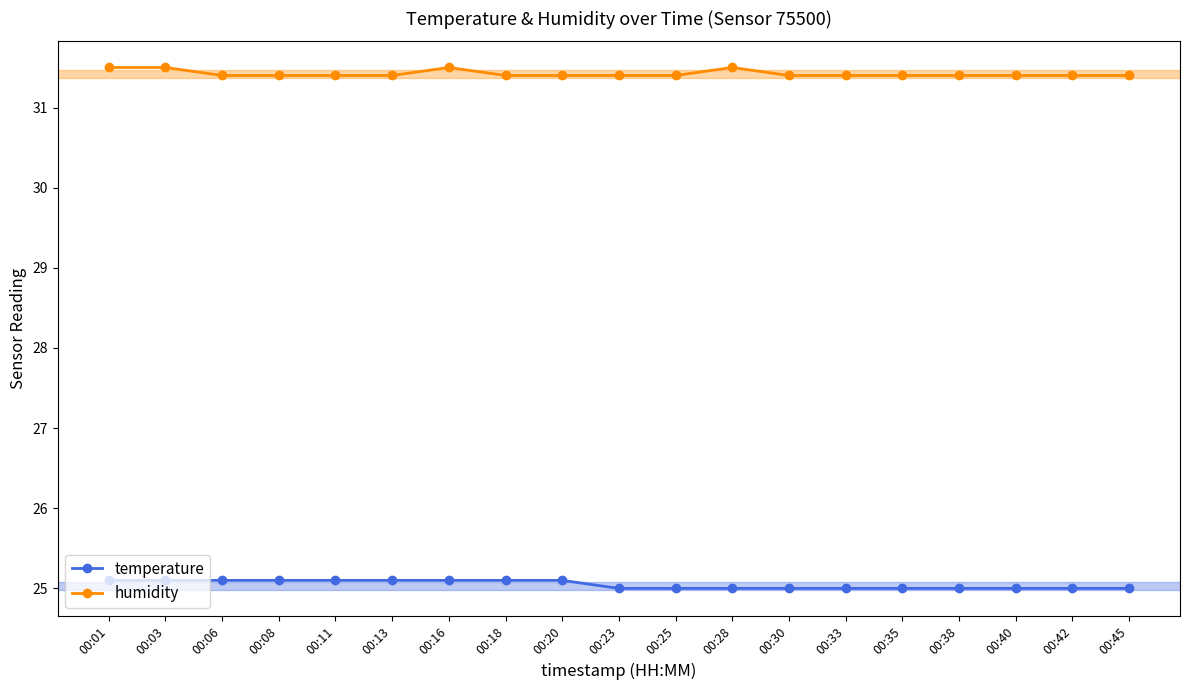

What is the total value across all series at 00:42?

56.4